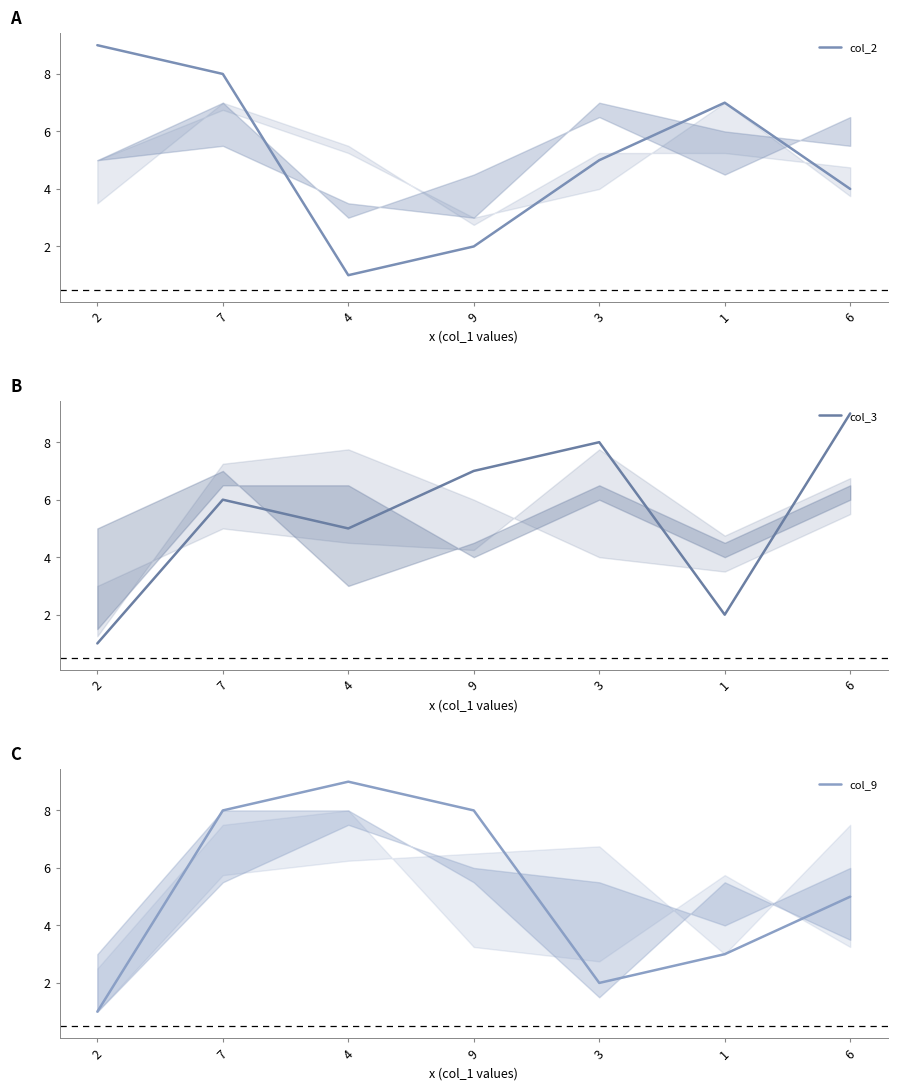

Reading left to right, transcribe all the data shown in this chart.

col_2: 9	8	1	2	5	7	4
col_3: 1	6	5	7	8	2	9
col_9: 1	8	9	8	2	3	5